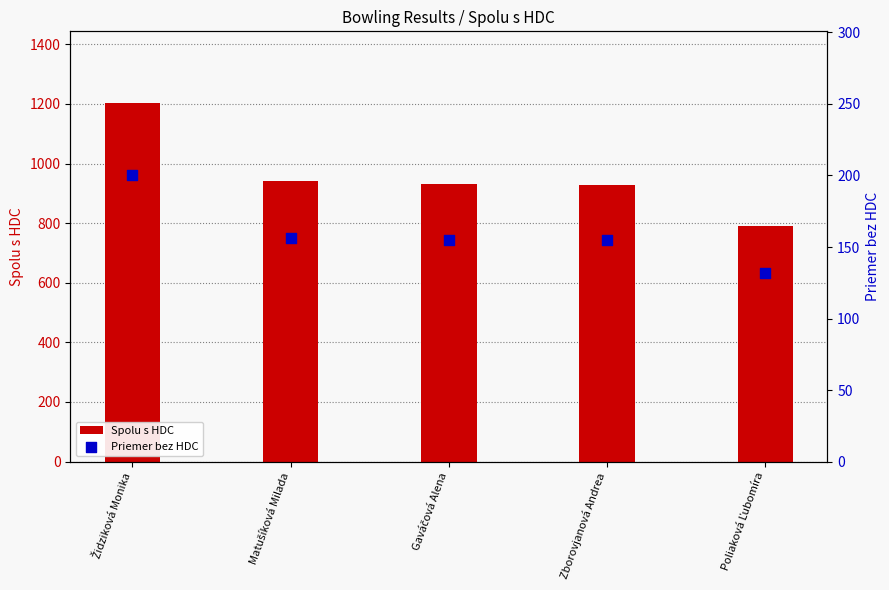

Which series reaches the minimum Y coordinate?

Priemer bez HDC